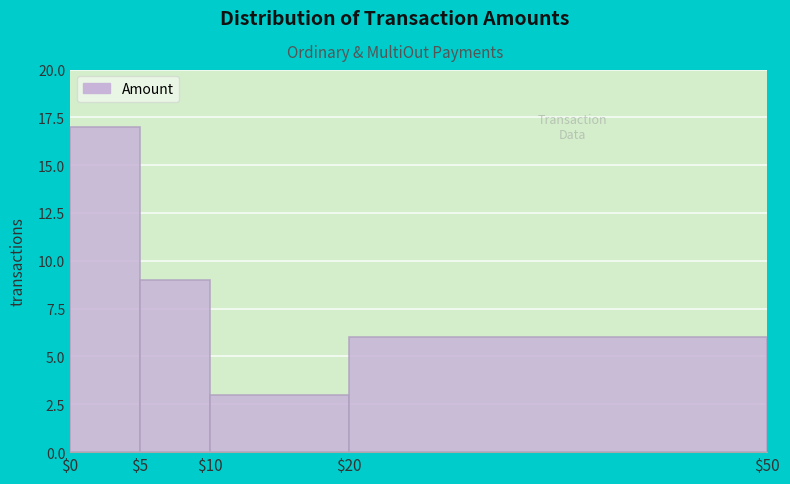

Which range on the x-axis has the tallest bar?

$0 to $5